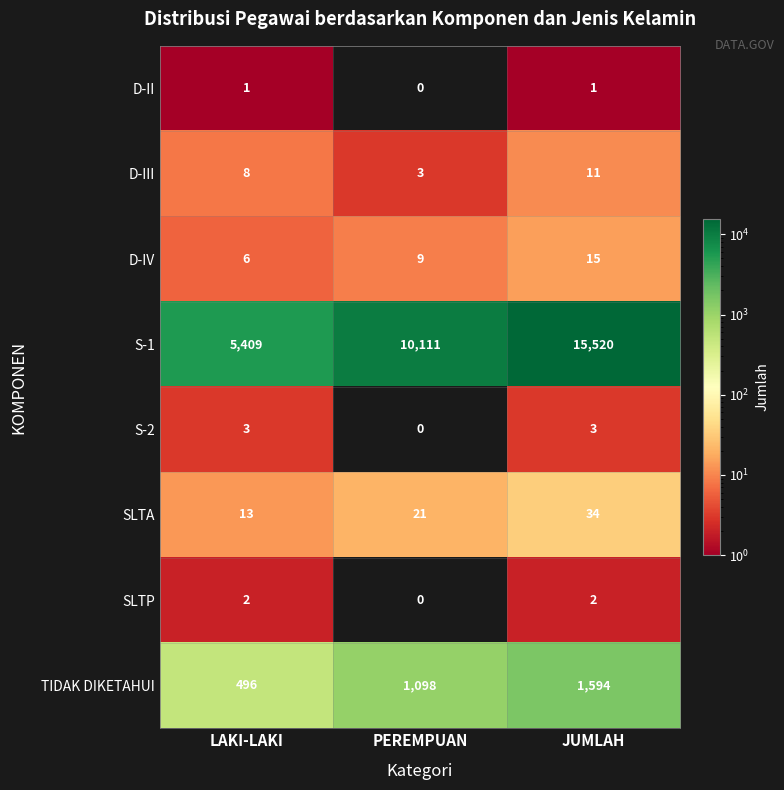

What is the difference between the maximum and minimum values in the S-1 series?

10111